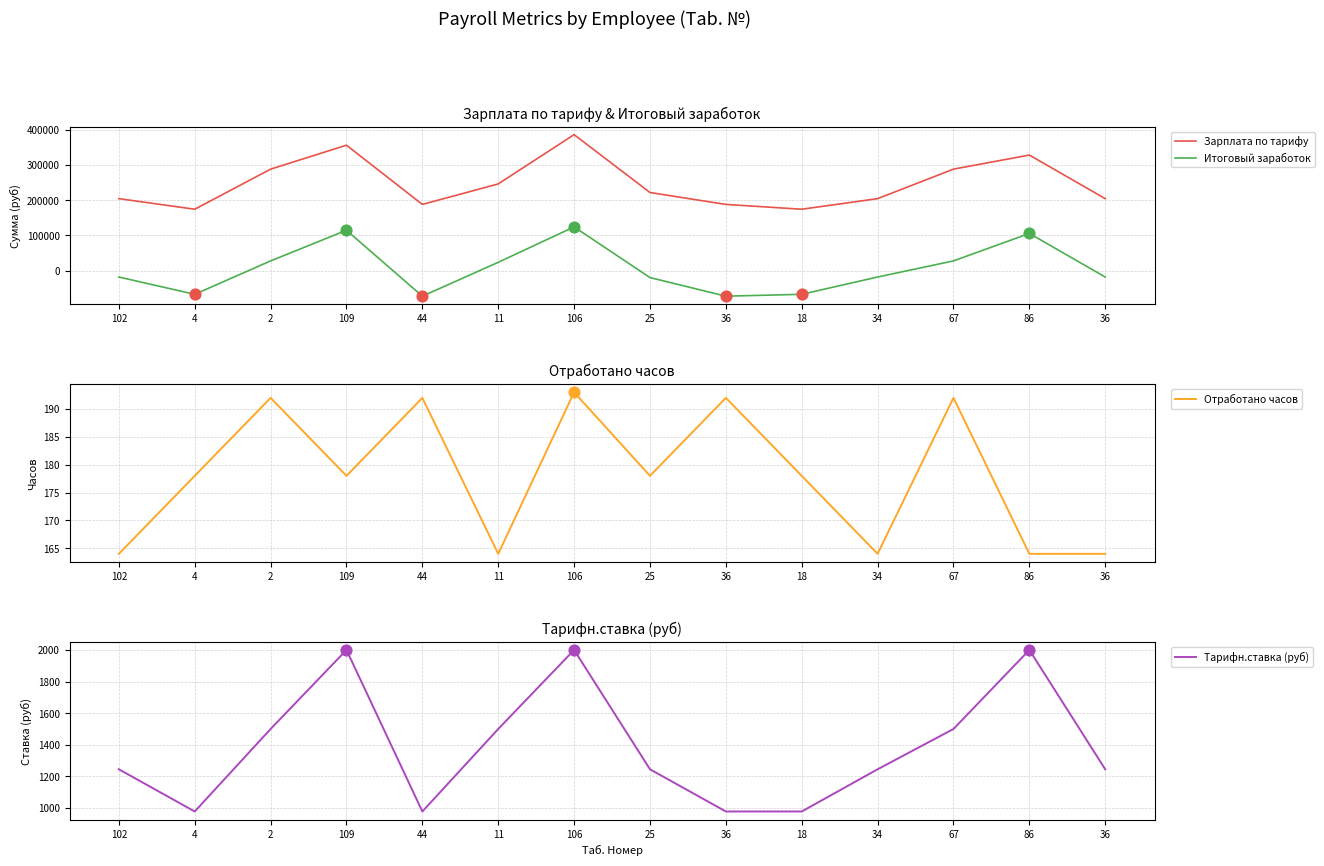

Which series contains the highest Y value?

Зарплата по тарифу